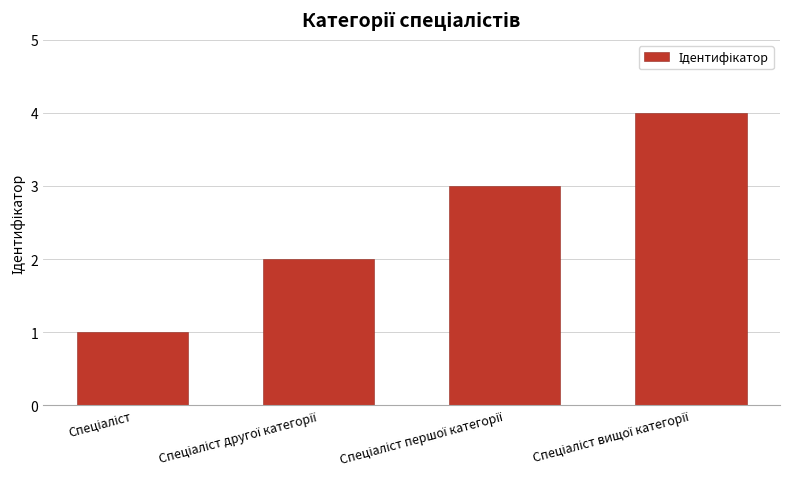

Reading right to left, extract all data points from this chart.

4	3	2	1